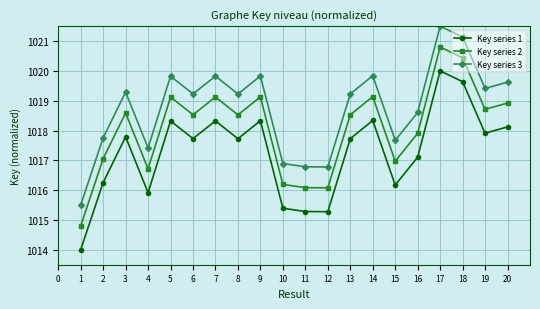

Reading left to right, what are all the values shown in this chart?

Key series 1: 1014.0	1016.3	1017.8	1015.9	1018.3	1017.7	1018.3	1017.7	1018.3	1015.4	1015.3	1015.3	1017.7	1018.3	1016.2	1017.1	1020.0	1019.6	1017.9	1018.1
Key series 2: 1014.8	1017.1	1018.6	1016.7	1019.1	1018.5	1019.1	1018.5	1019.1	1016.2	1016.1	1016.1	1018.5	1019.1	1017.0	1017.9	1020.8	1020.4	1018.7	1018.9
Key series 3: 1015.5	1017.8	1019.3	1017.4	1019.8	1019.2	1019.8	1019.2	1019.8	1016.9	1016.8	1016.8	1019.2	1019.8	1017.7	1018.6	1021.5	1021.1	1019.4	1019.6